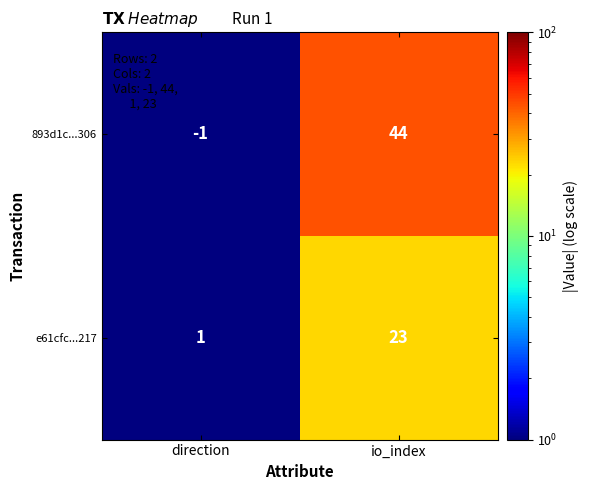

What is the spread (max minus min) of values at io_index?

21